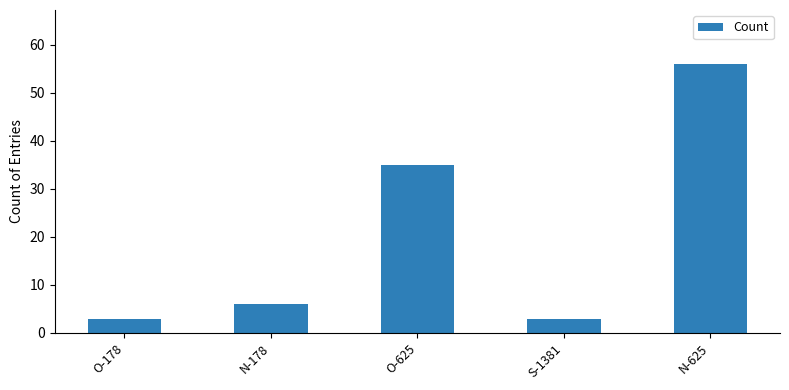

Is it true that the value at O-625 is 58?

False